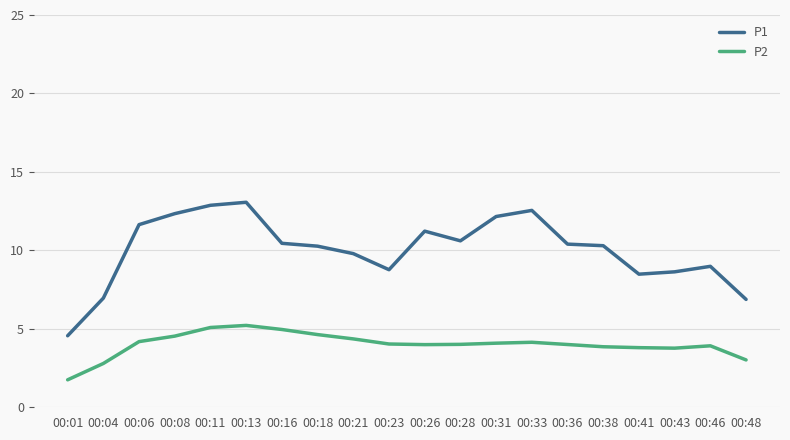

At 00:18, list the series in order from smallest to largest.

P2, P1